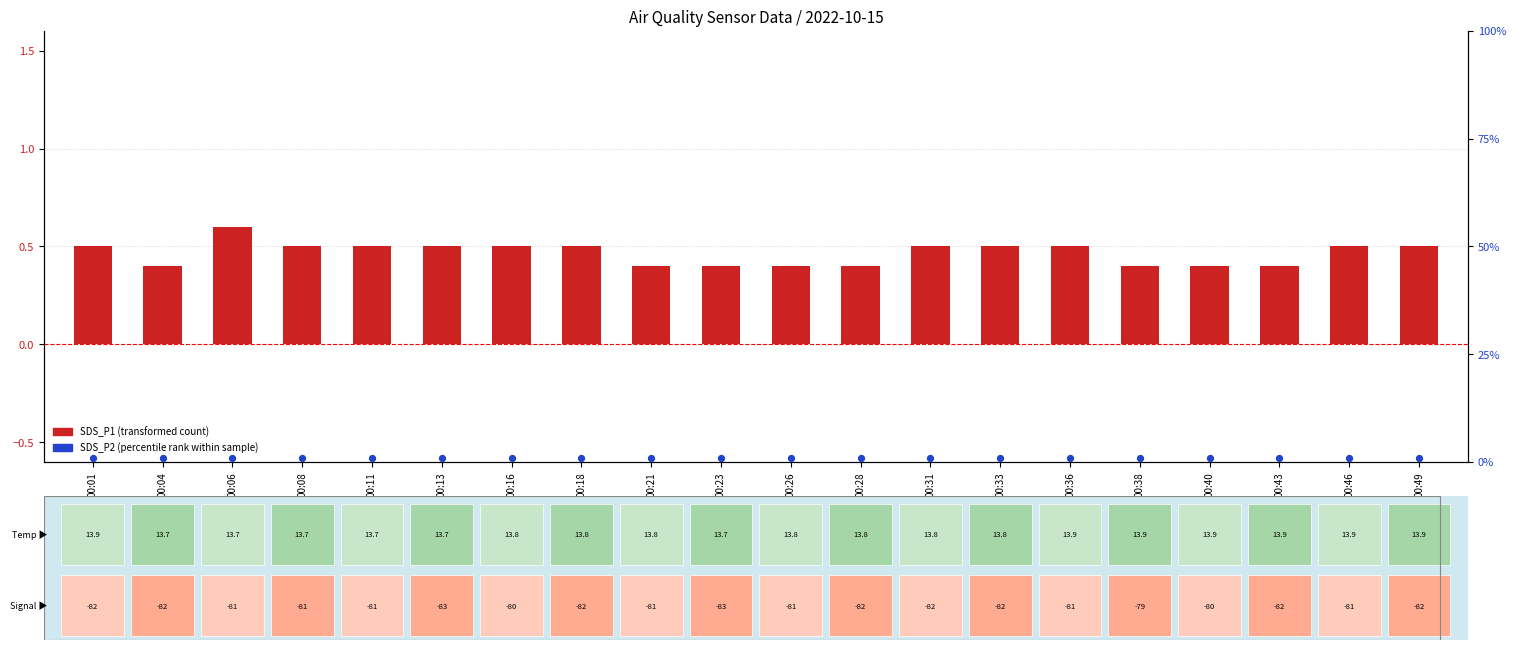

Is the value of SDS_P1 (transformed count) at 00:11 greater than the value of SDS_P2 (percentile rank) at 00:49?

No